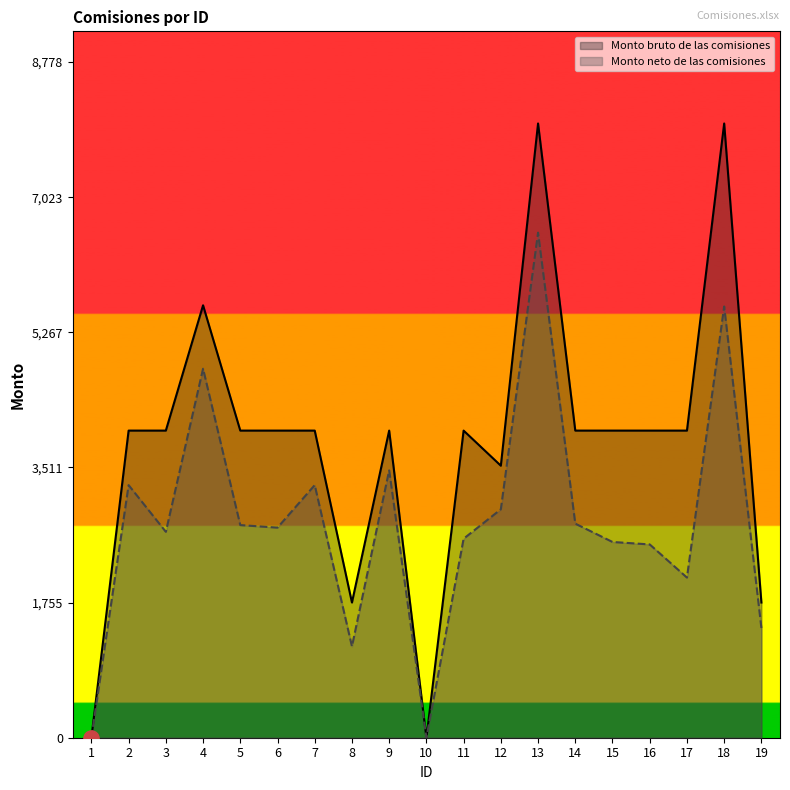

At which category is the sum across all series the highest?

13